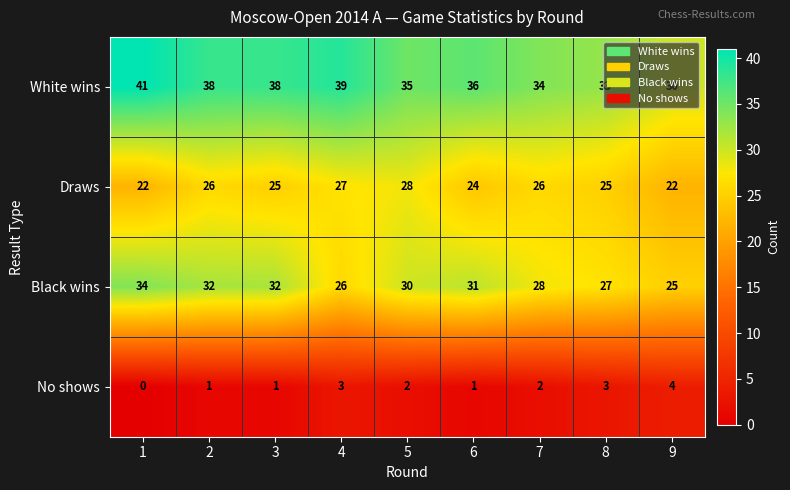

What is the average value of the Draws series?

25